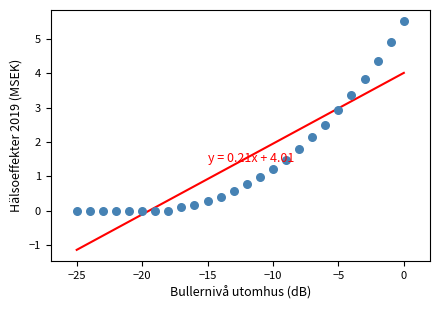

What is the range of X values (max minus min)?

25.0